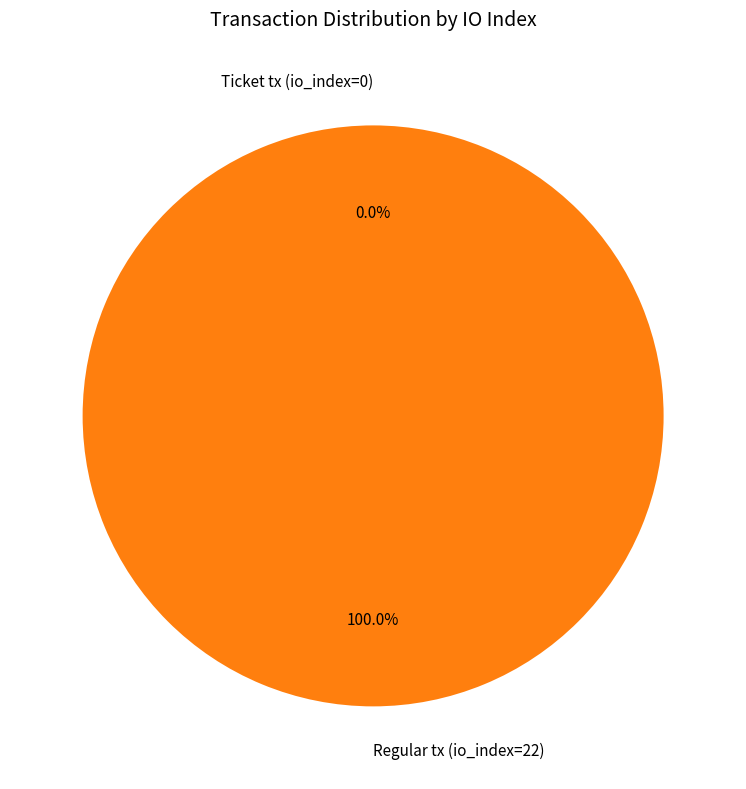

Count the number of slices in the pie.

2